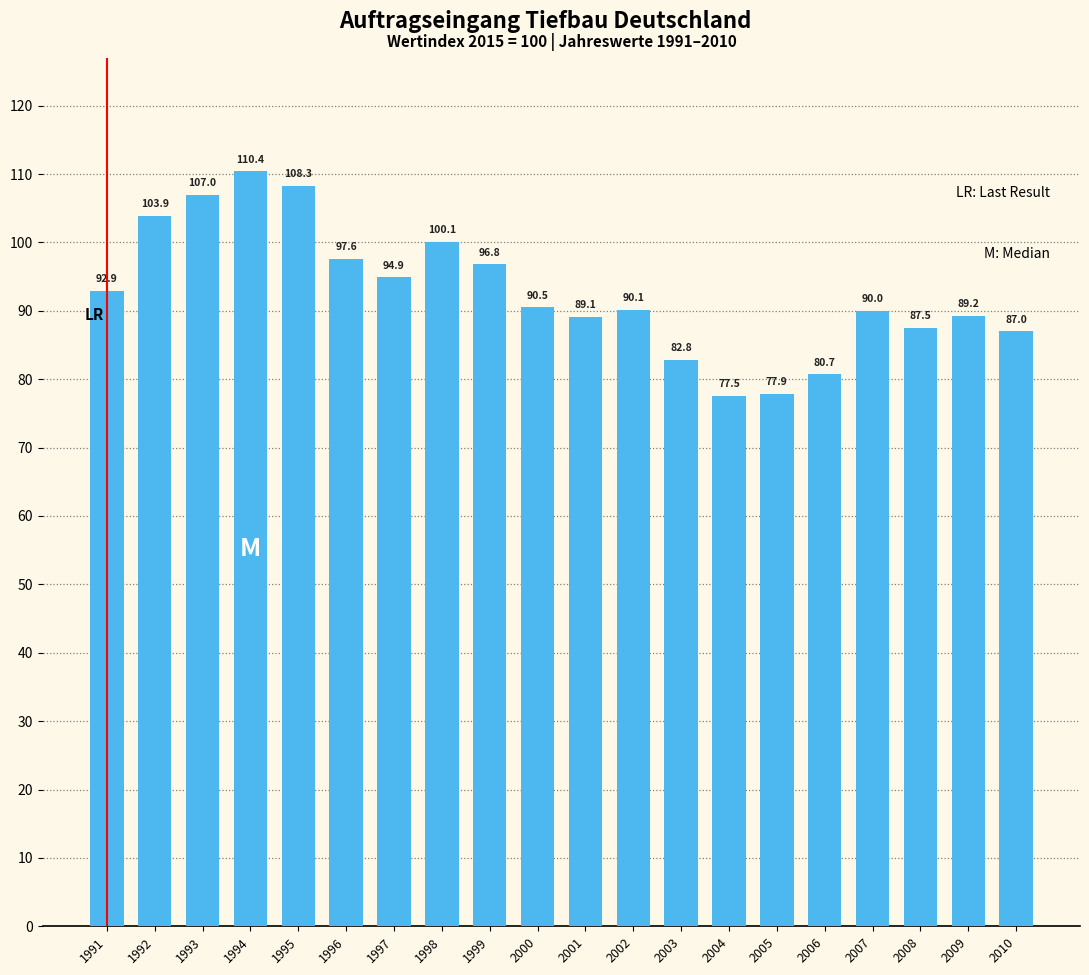

What is the change in value from 1992 to 1998?

-3.8